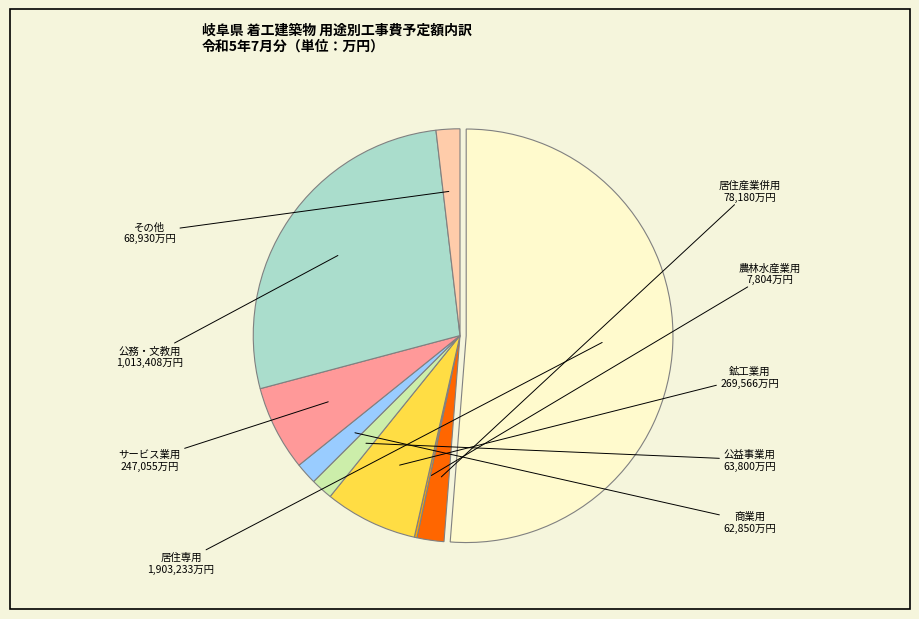

Is there a majority slice in this chart?

Yes